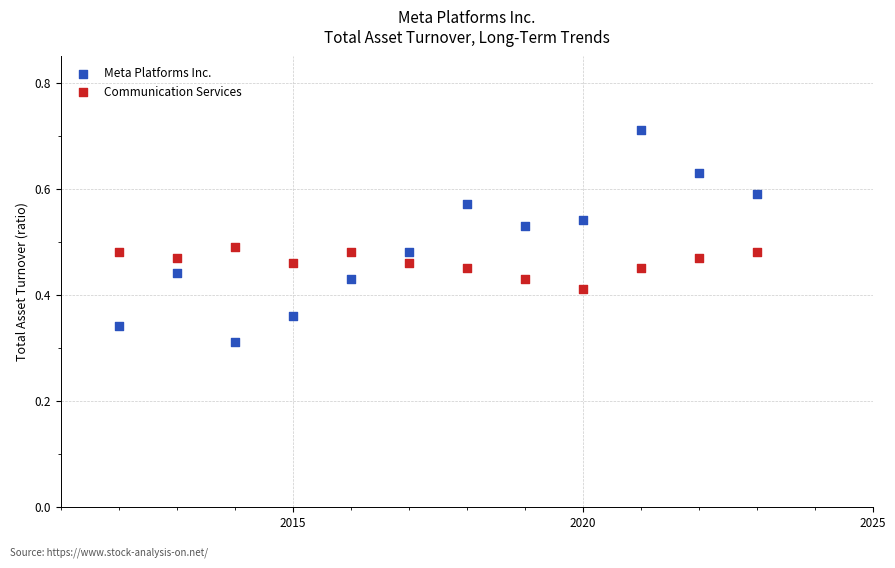

What are all the series names shown in the legend?

Meta Platforms Inc., Communication Services